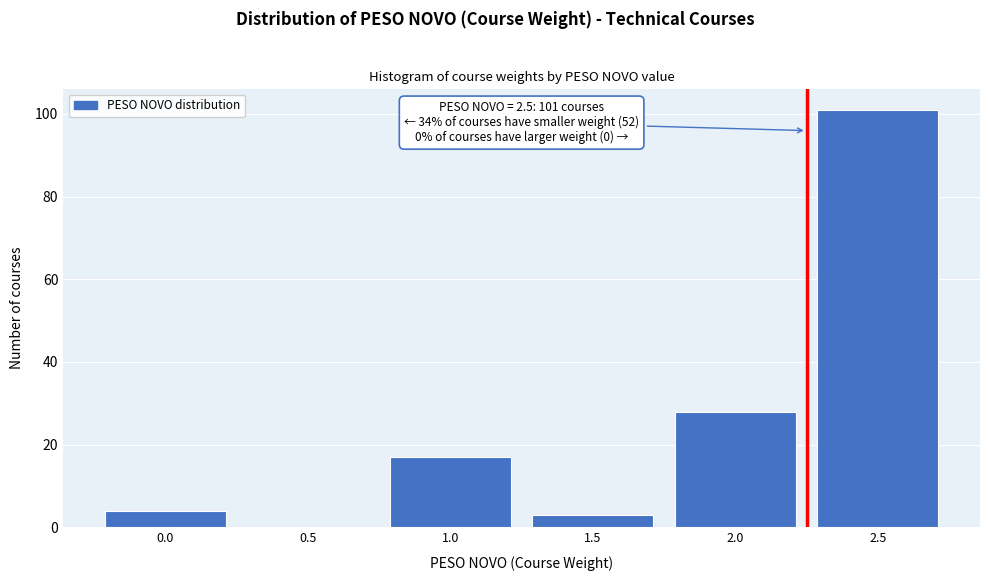

Reading left to right, list all the values displayed in this chart.

0.0=4	0.5=0	1.0=17	1.5=3	2.0=28	2.5=101